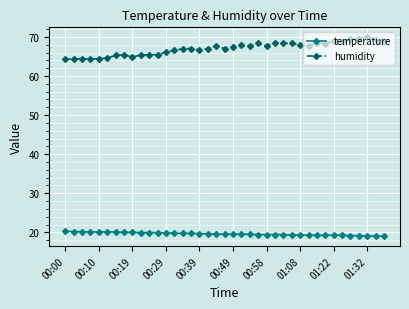

How many categories are shown in the chart?

39